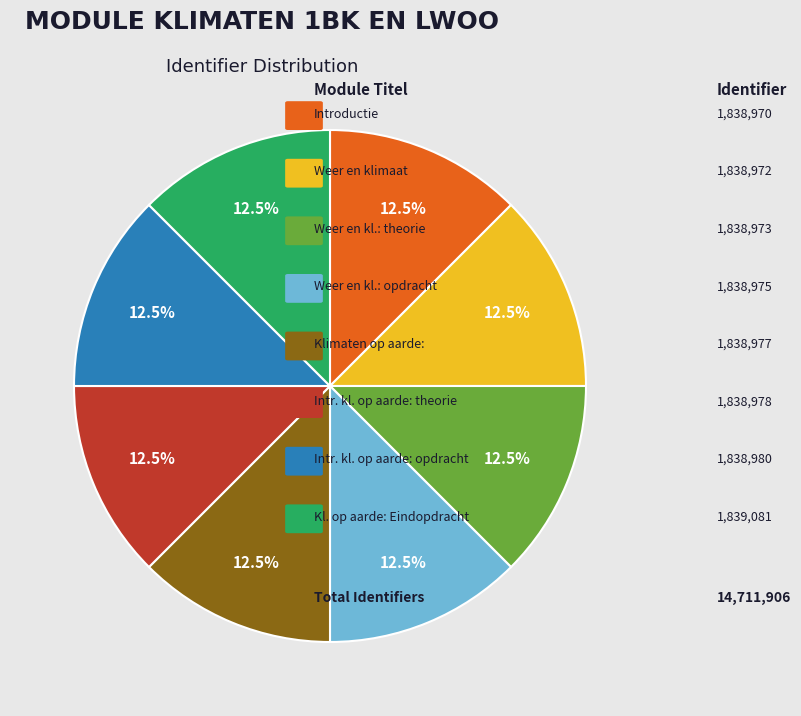

Is there any slice that represents more than half of the pie?

No